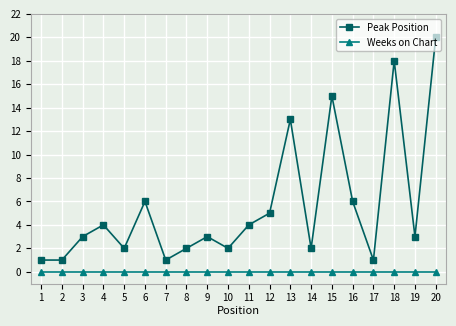

Reading left to right, extract all data points from this chart.

Peak Position: 1	1	3	4	2	6	1	2	3	2	4	5	13	2	15	6	1	18	3	20
Weeks on Chart: 0	0	0	0	0	0	0	0	0	0	0	0	0	0	0	0	0	0	0	0